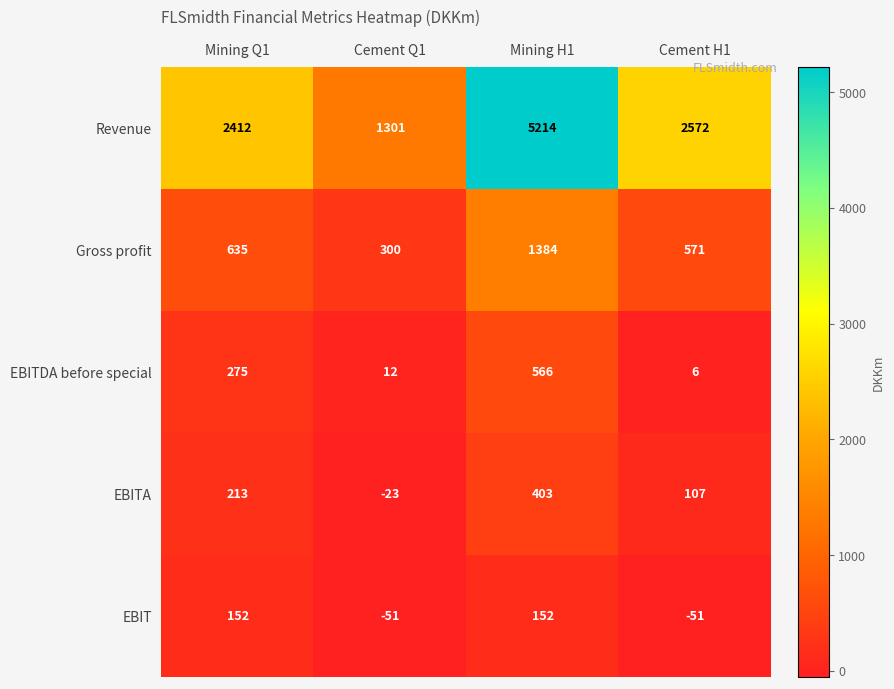

Which series has the largest total across all categories?

Revenue